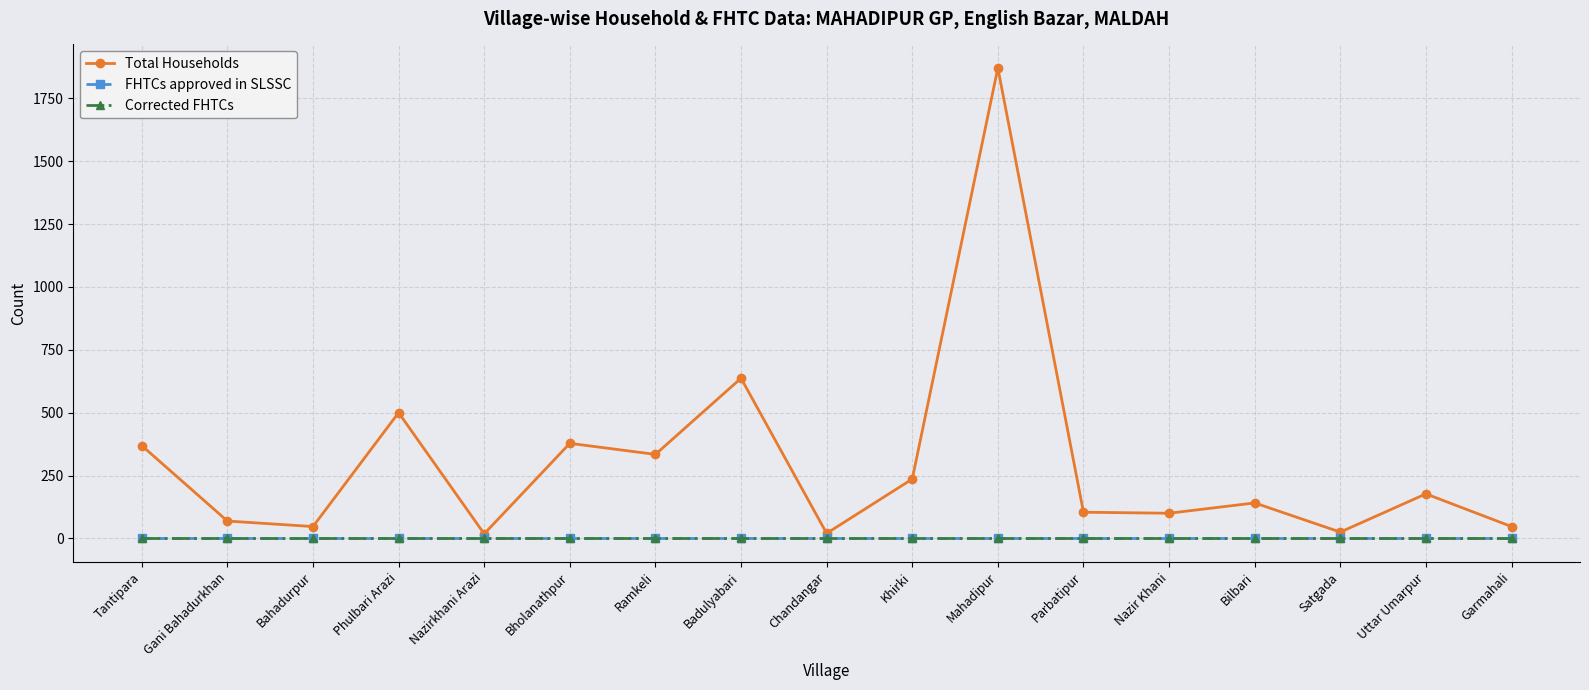

Is it true that FHTCs approved in SLSSC equals 0 at Chandangar?

True